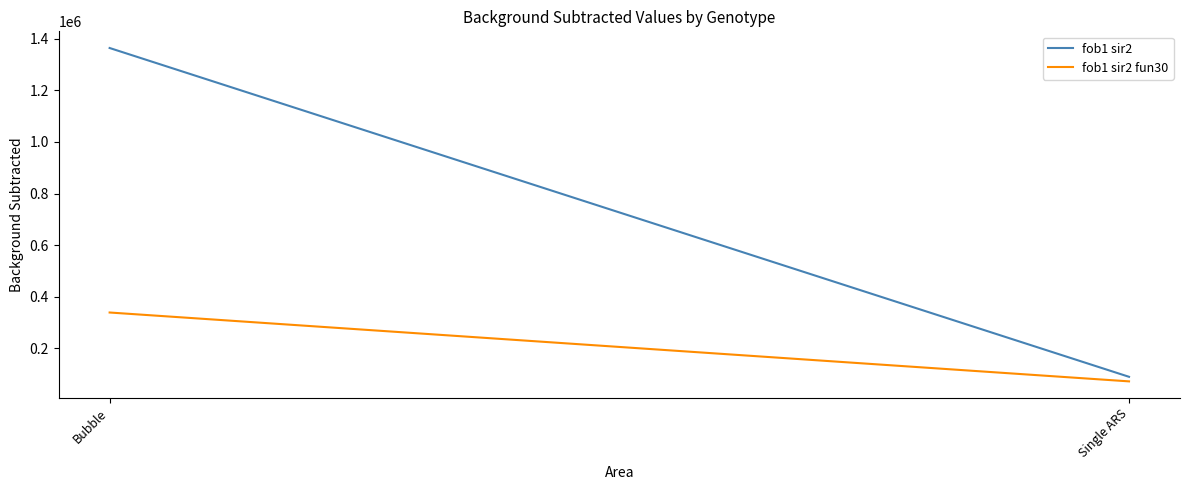

What is the maximum value for fob1 sir2?

1364402